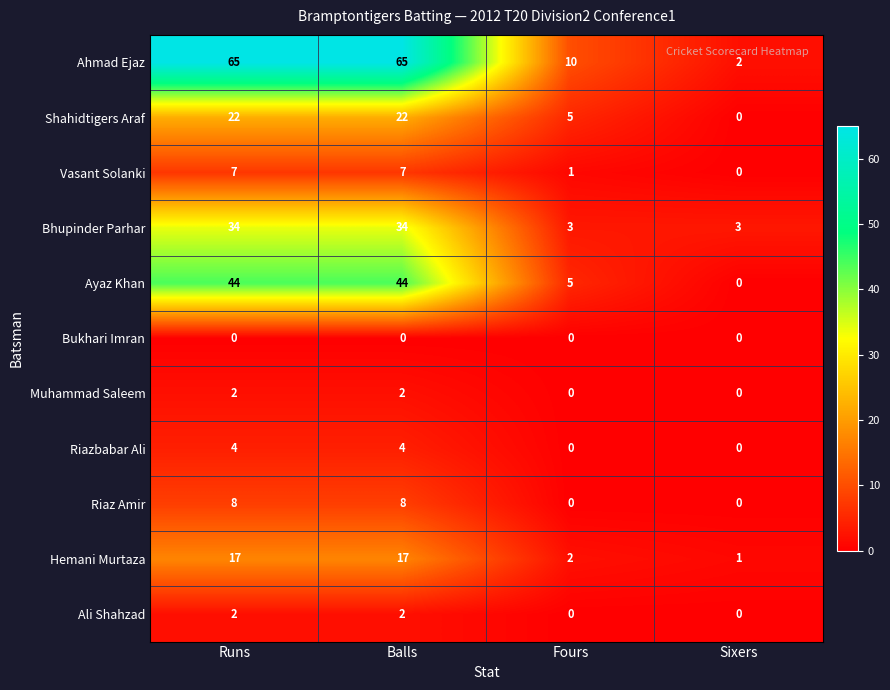

How many series are shown in this chart?

11